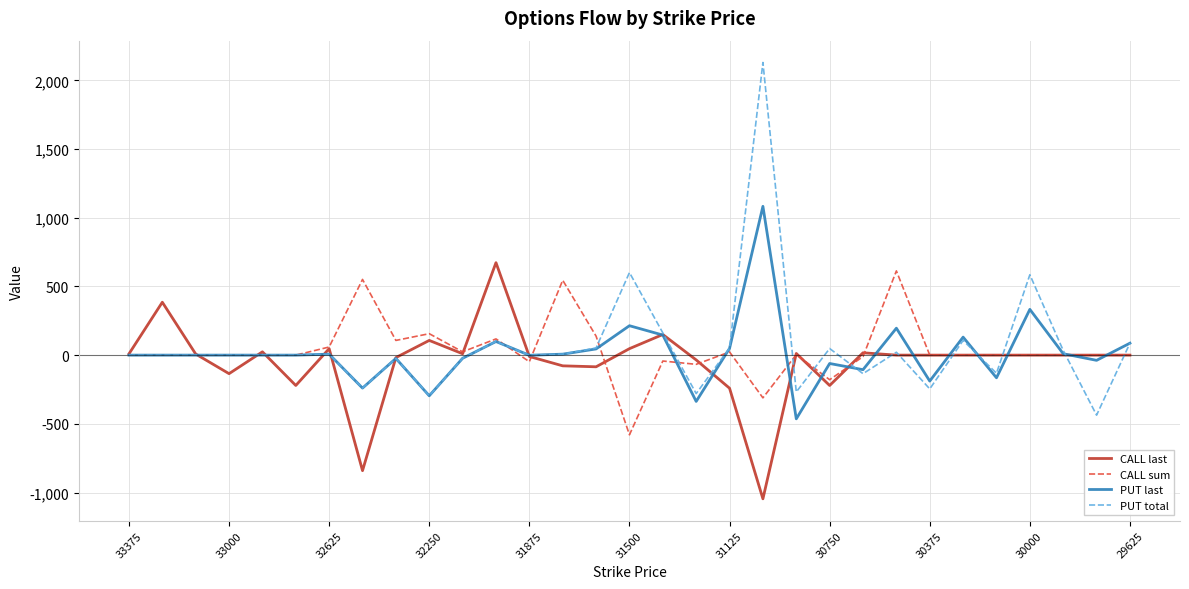

What is the maximum value for CALL sum?

613